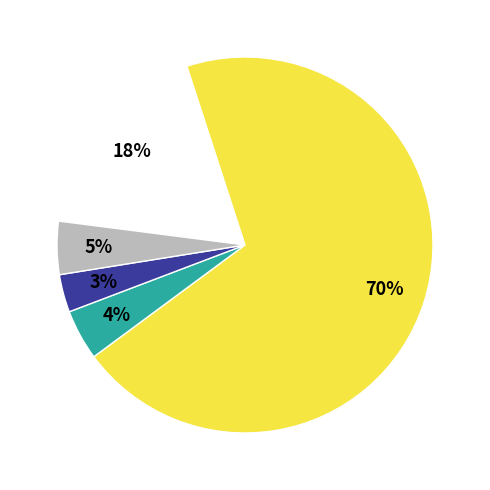

Is there any slice that represents more than half of the pie?

Yes